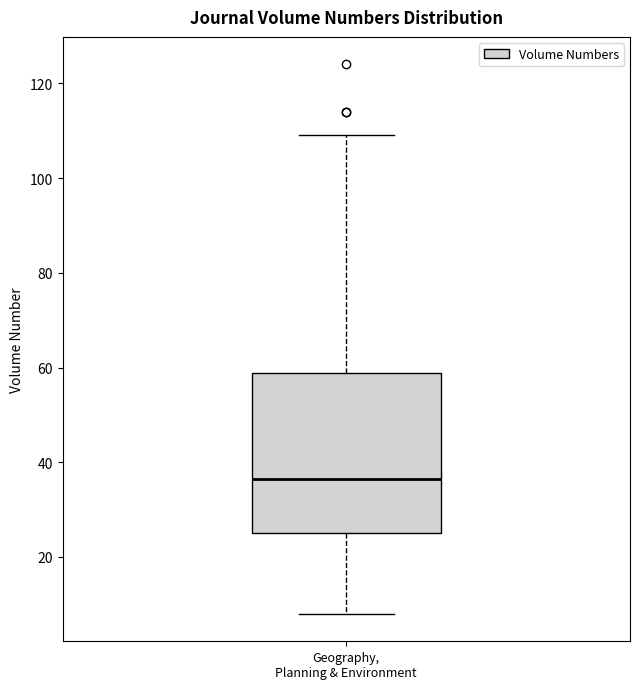

Read this box plot against the y-axis: the position of the median line, the range covered by the box, and the ends of both whiskers. The values are not printed on the chart, so give them approximately, as read against the axis.

median 36, box 26 to 58, whiskers 8 to 110